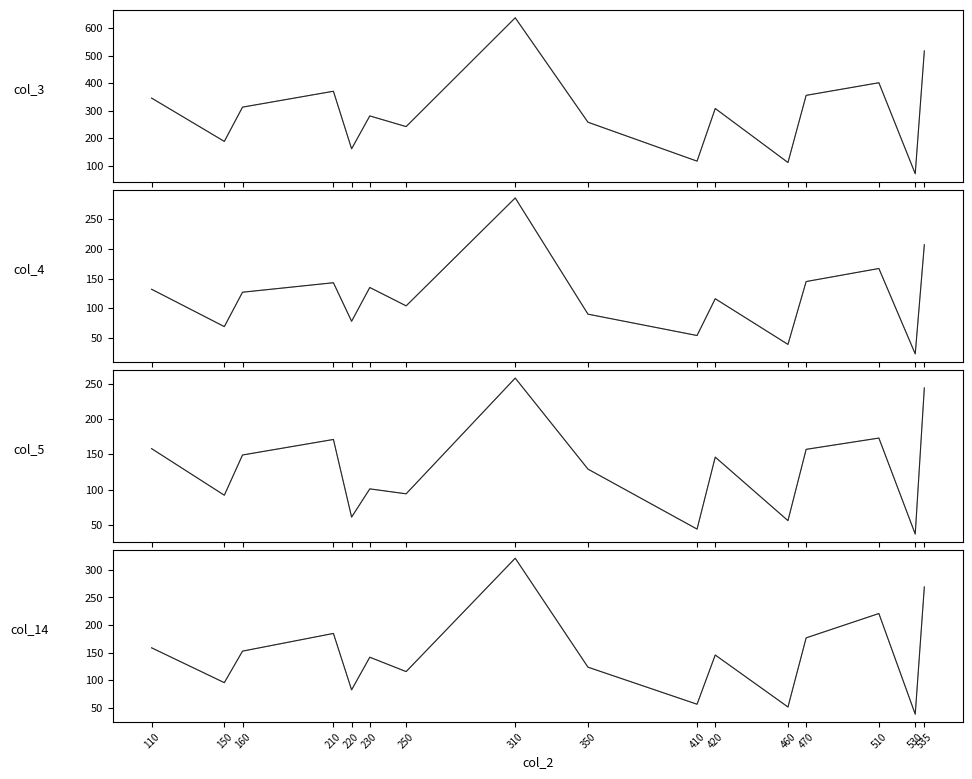

Is the value of col_4 at 420 greater than the value of col_3 at 510?

No